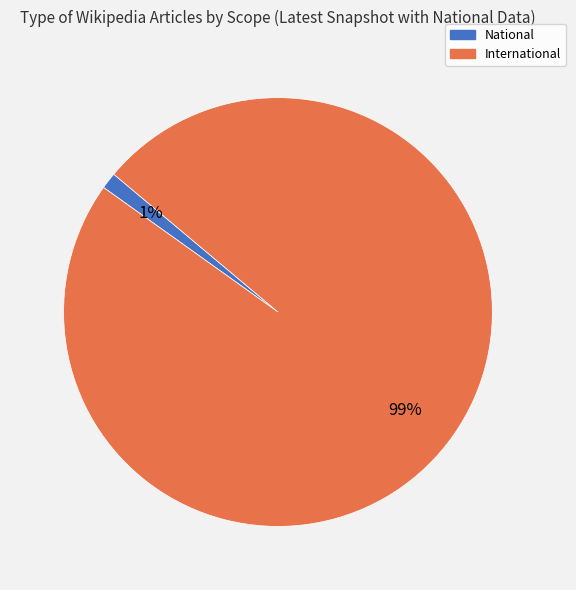

The International slice represents 89% of the pie. True or false?

False